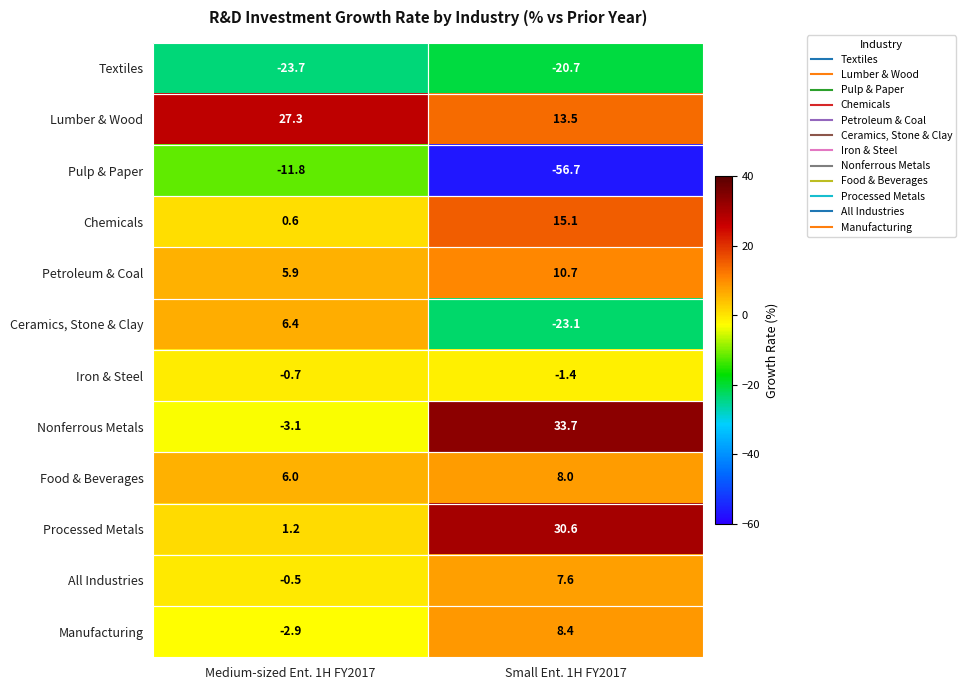

What is the total value across all series at Small Ent. 1H FY2017?

25.7